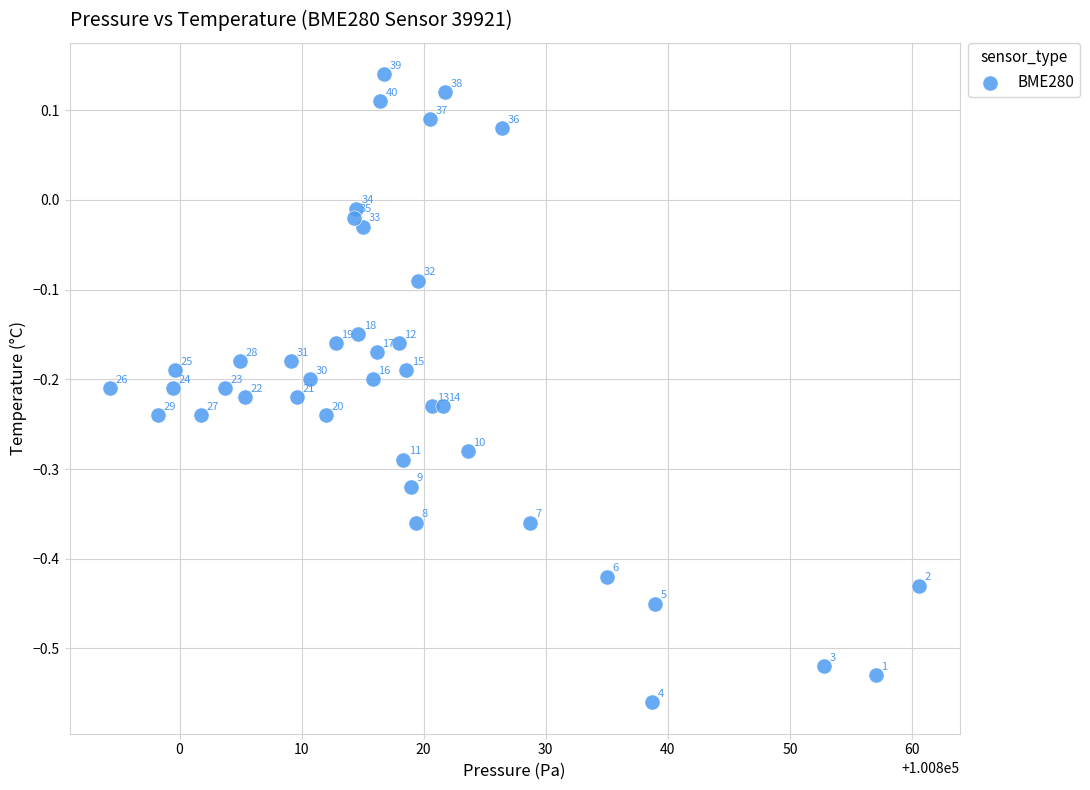

What is the range of Y values (max minus min)?

0.7